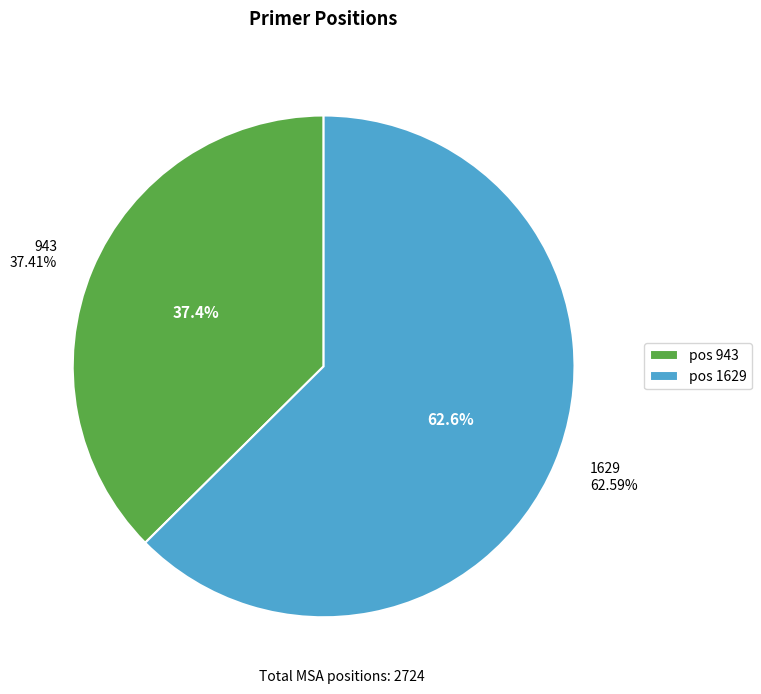

What is the change in value from 943 to 1629?

+686